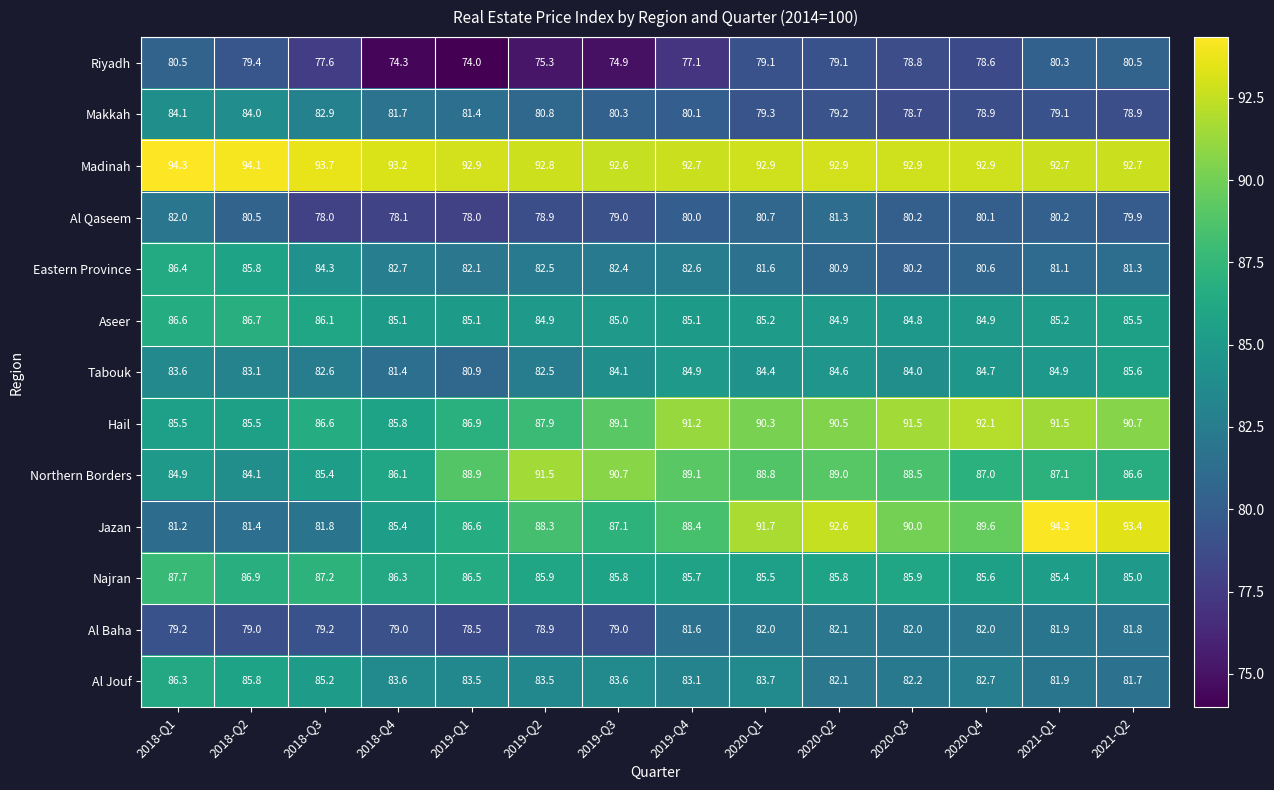

What is the sum of the Al Qaseem values at 2019-Q4 and 2020-Q3?

160.2